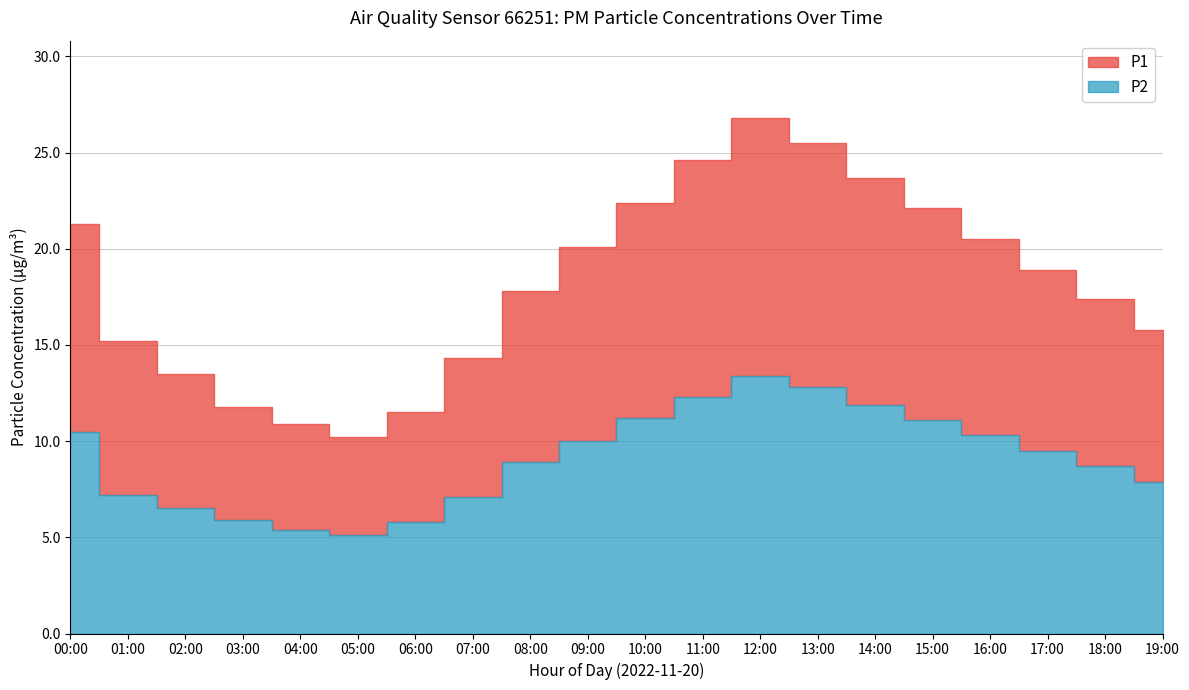

Reading left to right, list all the values displayed in this chart.

P1: 21.3	15.2	13.5	11.8	10.9	10.2	11.5	14.3	17.8	20.1	22.4	24.6	26.8	25.5	23.7	22.1	20.5	18.9	17.4	15.8
P2: 10.5	7.2	6.5	5.9	5.4	5.1	5.8	7.1	8.9	10.0	11.2	12.3	13.4	12.8	11.9	11.1	10.3	9.5	8.7	7.9